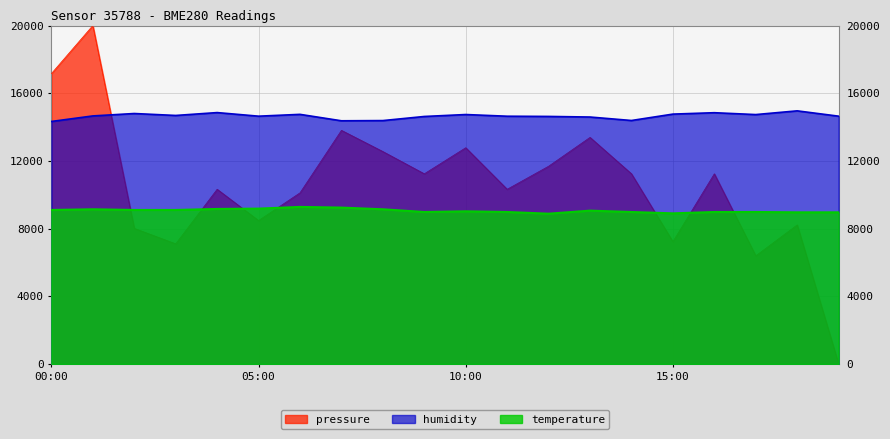

How many times do humidity and pressure cross each other?

1